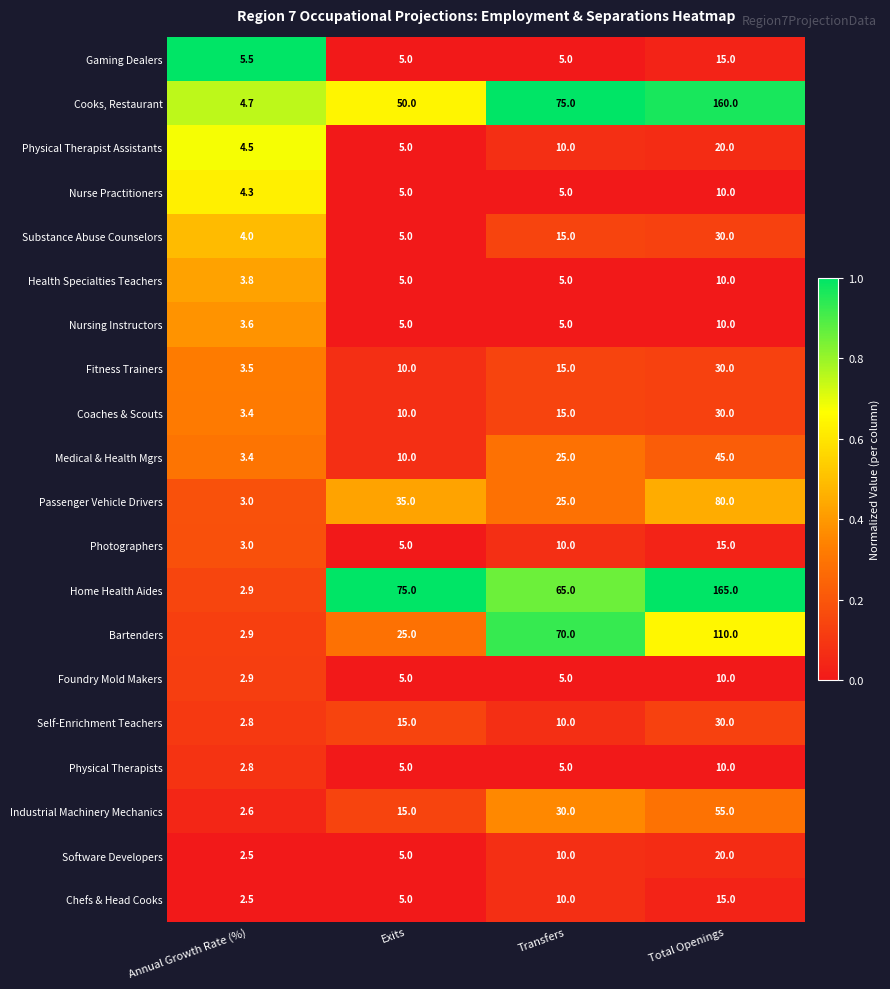

The Home Health Aides series shows 90.5 at Total Openings. True or false?

False